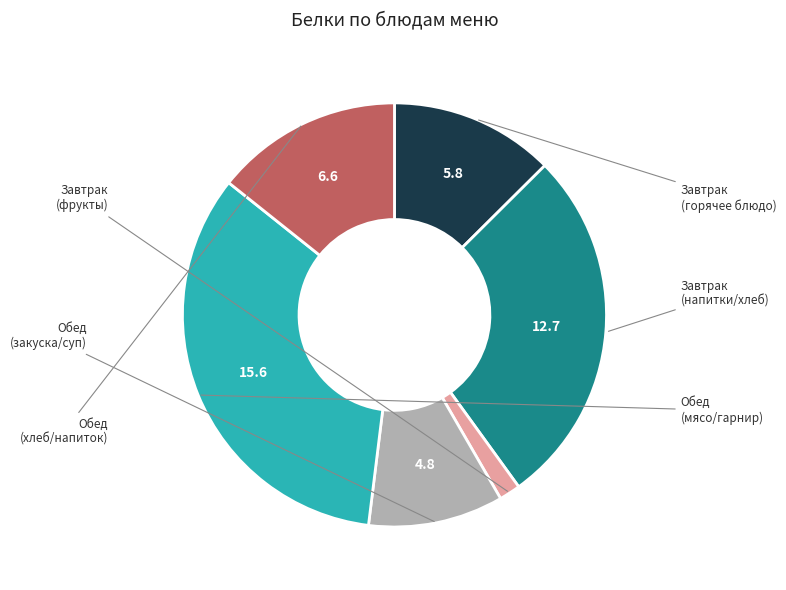

Does any single category account for the majority?

No